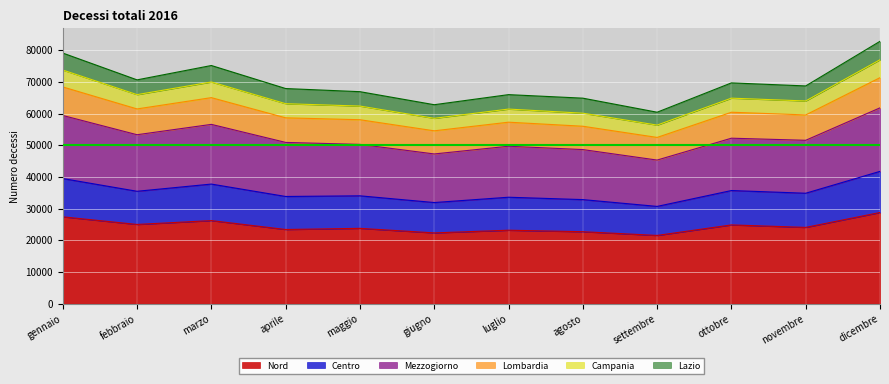

What is the difference between the highest and lowest values at marzo?

48955